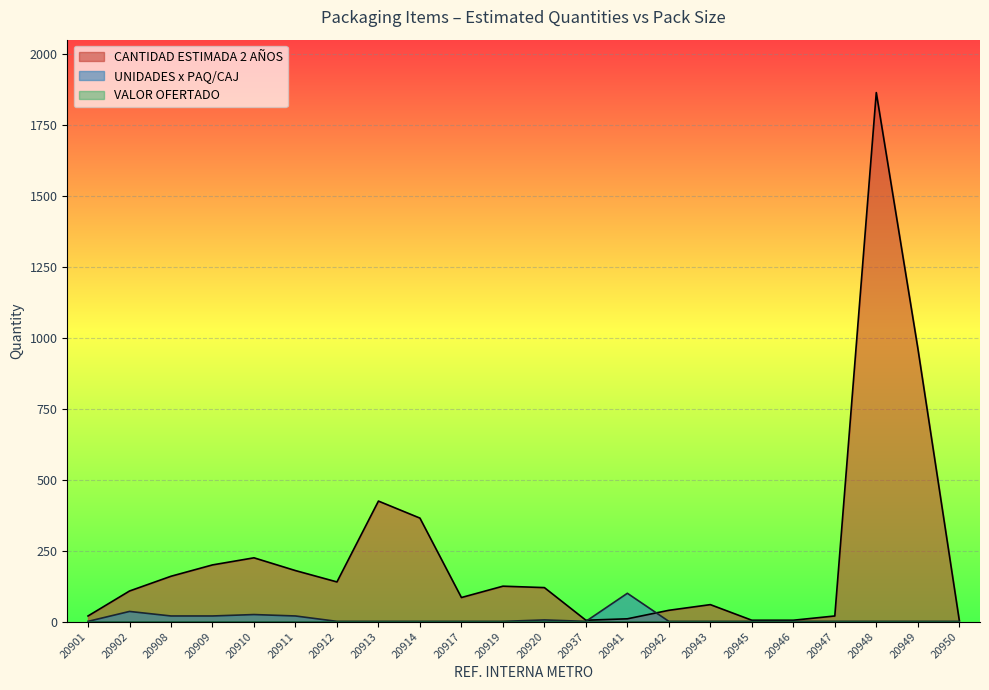

How many data points in CANTIDAD ESTIMADA 2 AÑOS are above 120?

10